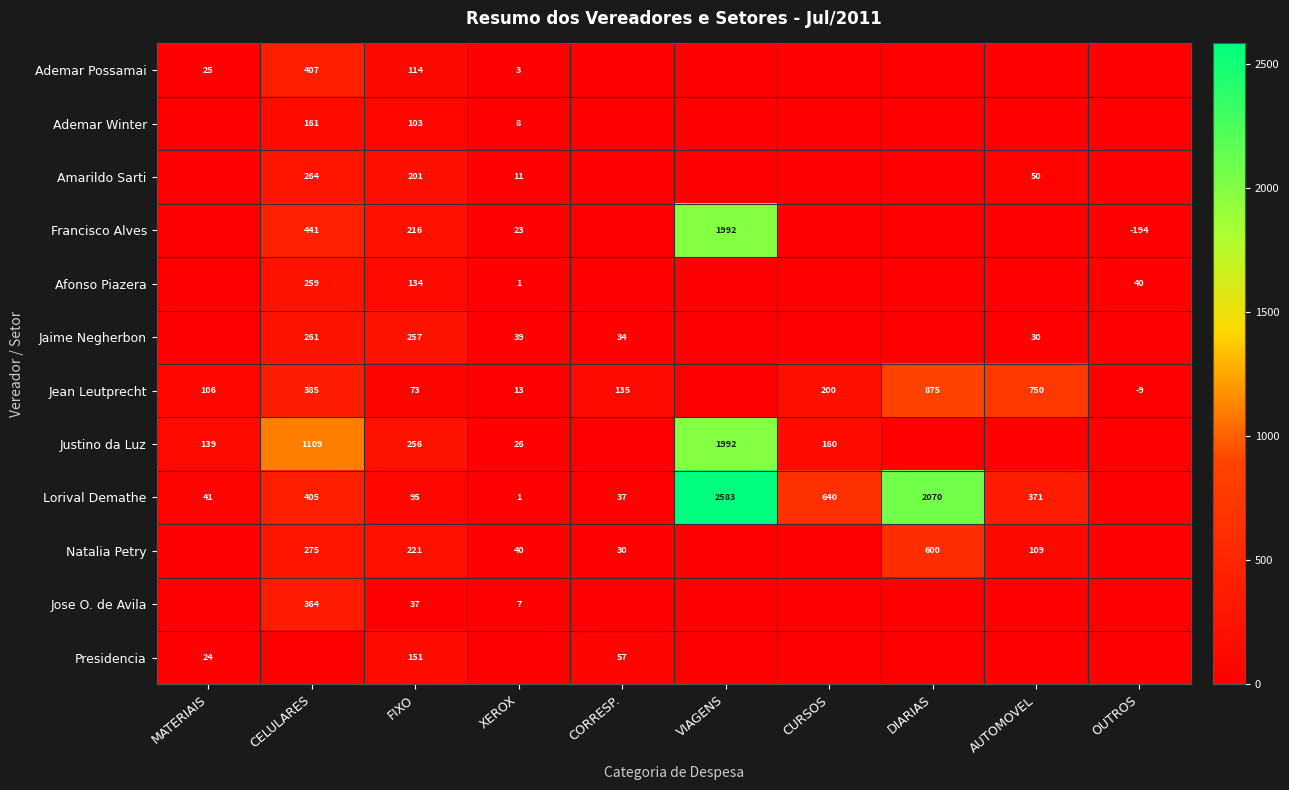

At which category does the chart reach its minimum across all series?

CORRESP.